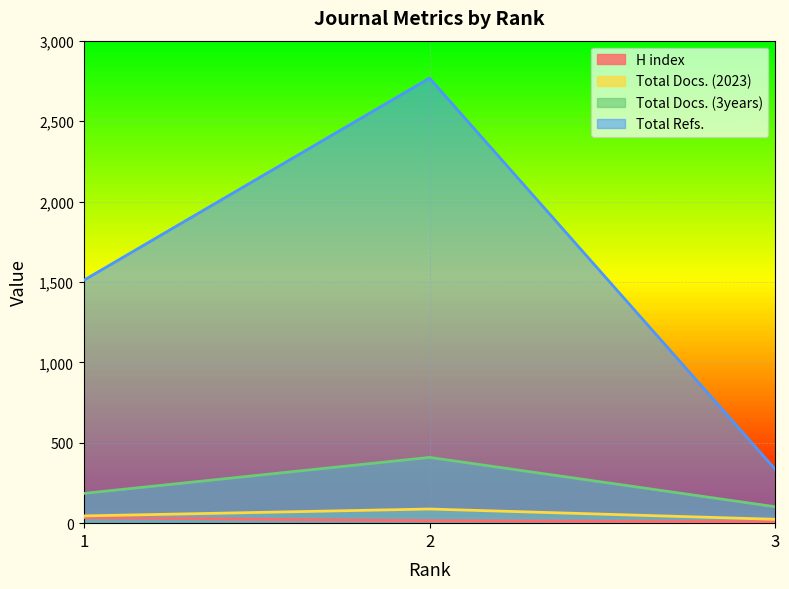

Where does the H index series first go above 15?

1